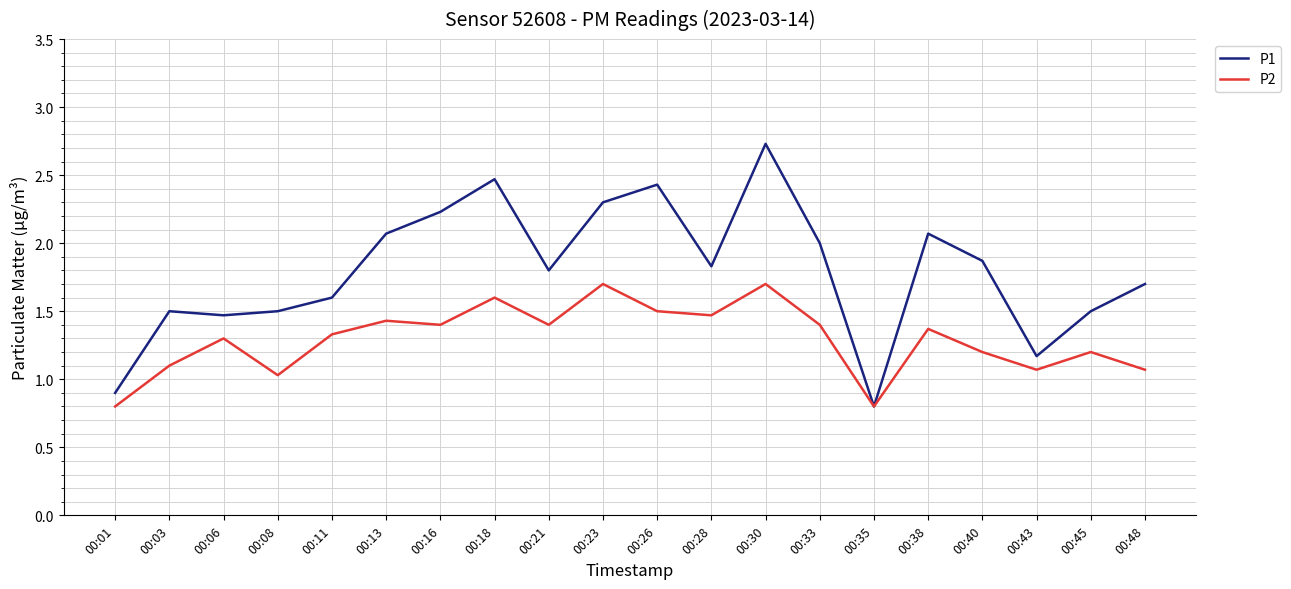

True or false: P1 has more than 0 points higher than both neighbors.

True